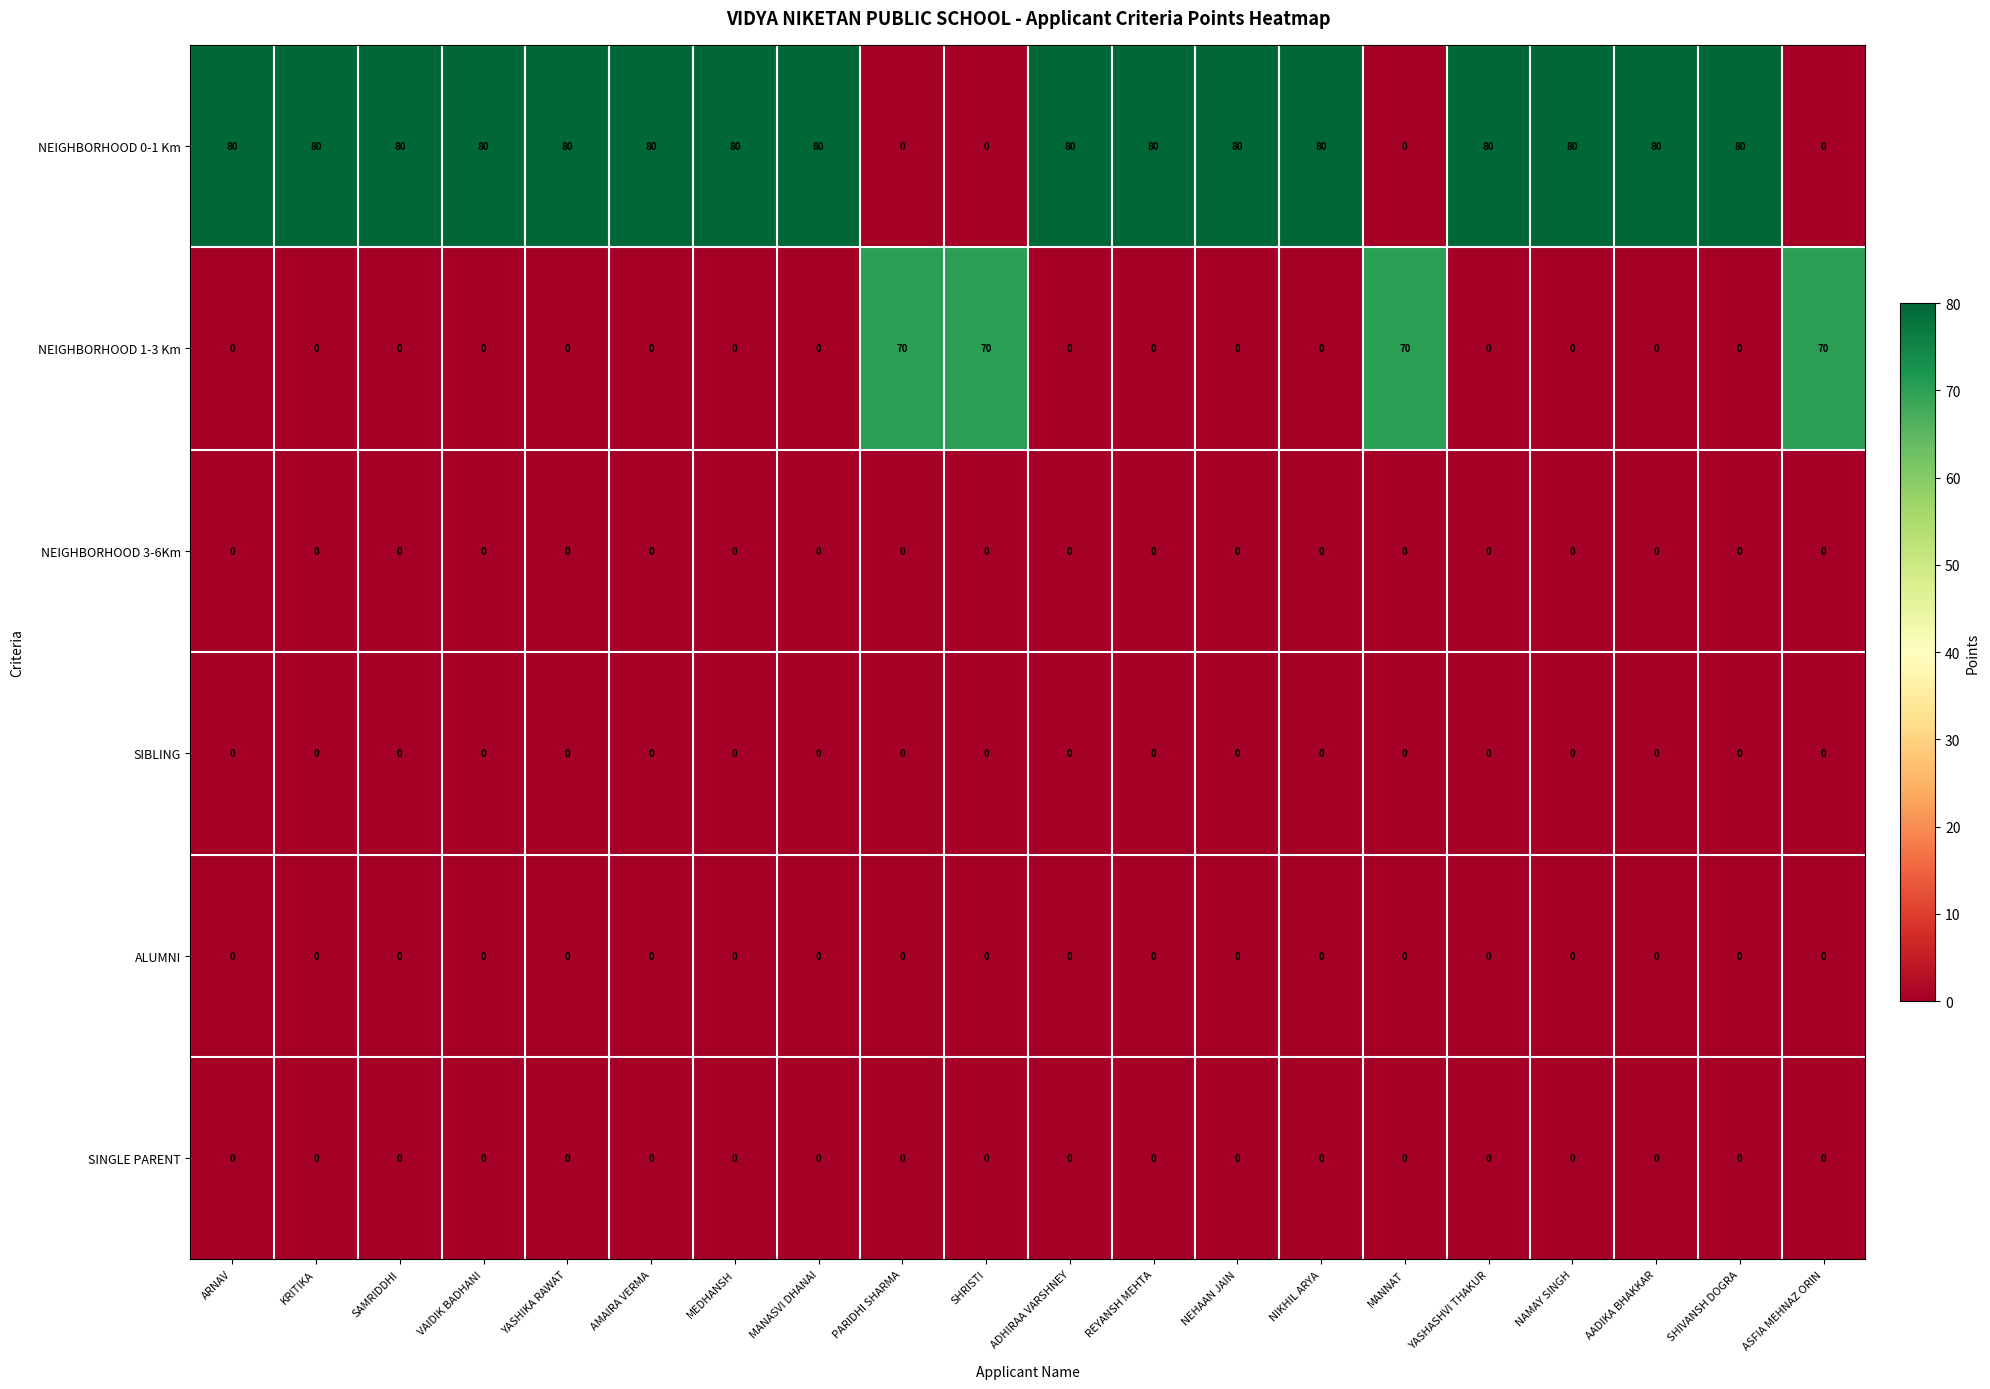

Is it true that ALUMNI equals 0 at NIKHIL ARYA?

True